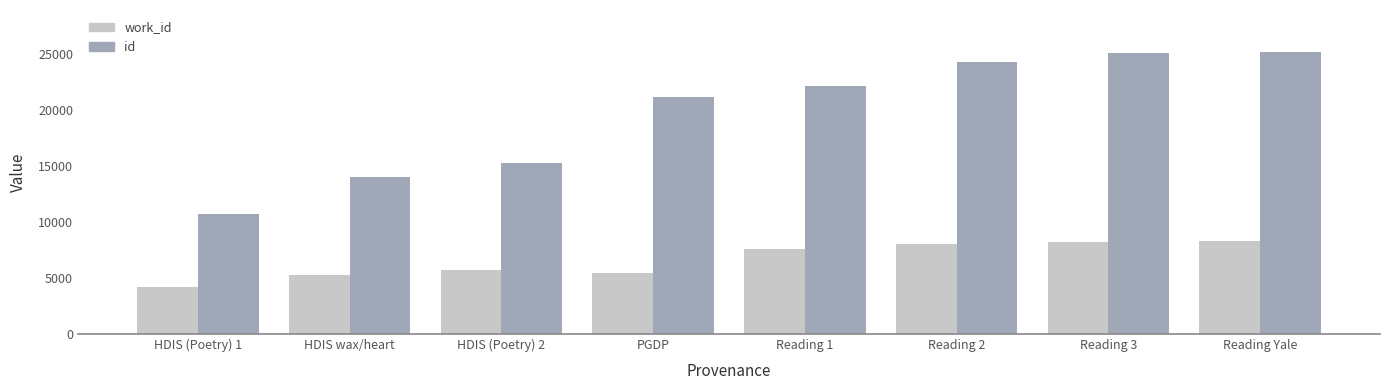

The value of work_id at Reading 3 is 8210. True or false?

True